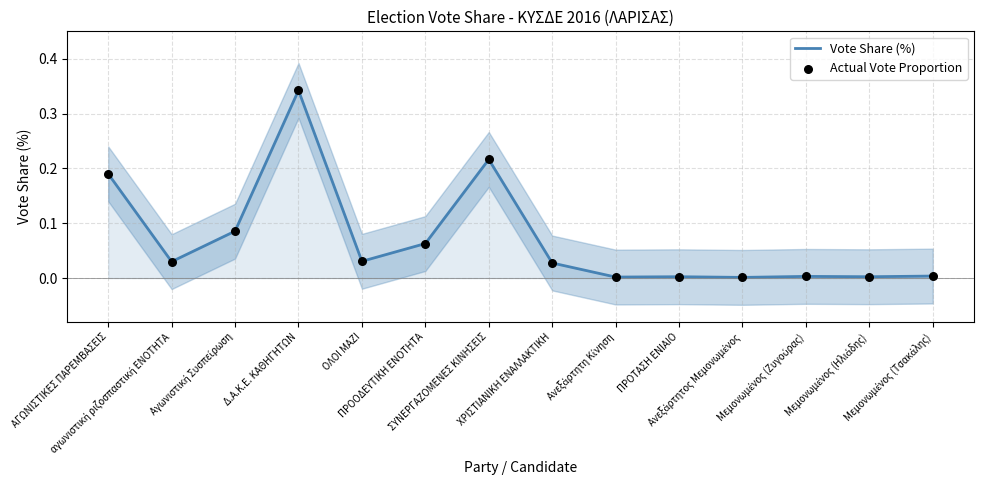

Which series reaches the minimum Y coordinate?

Vote Share (%)